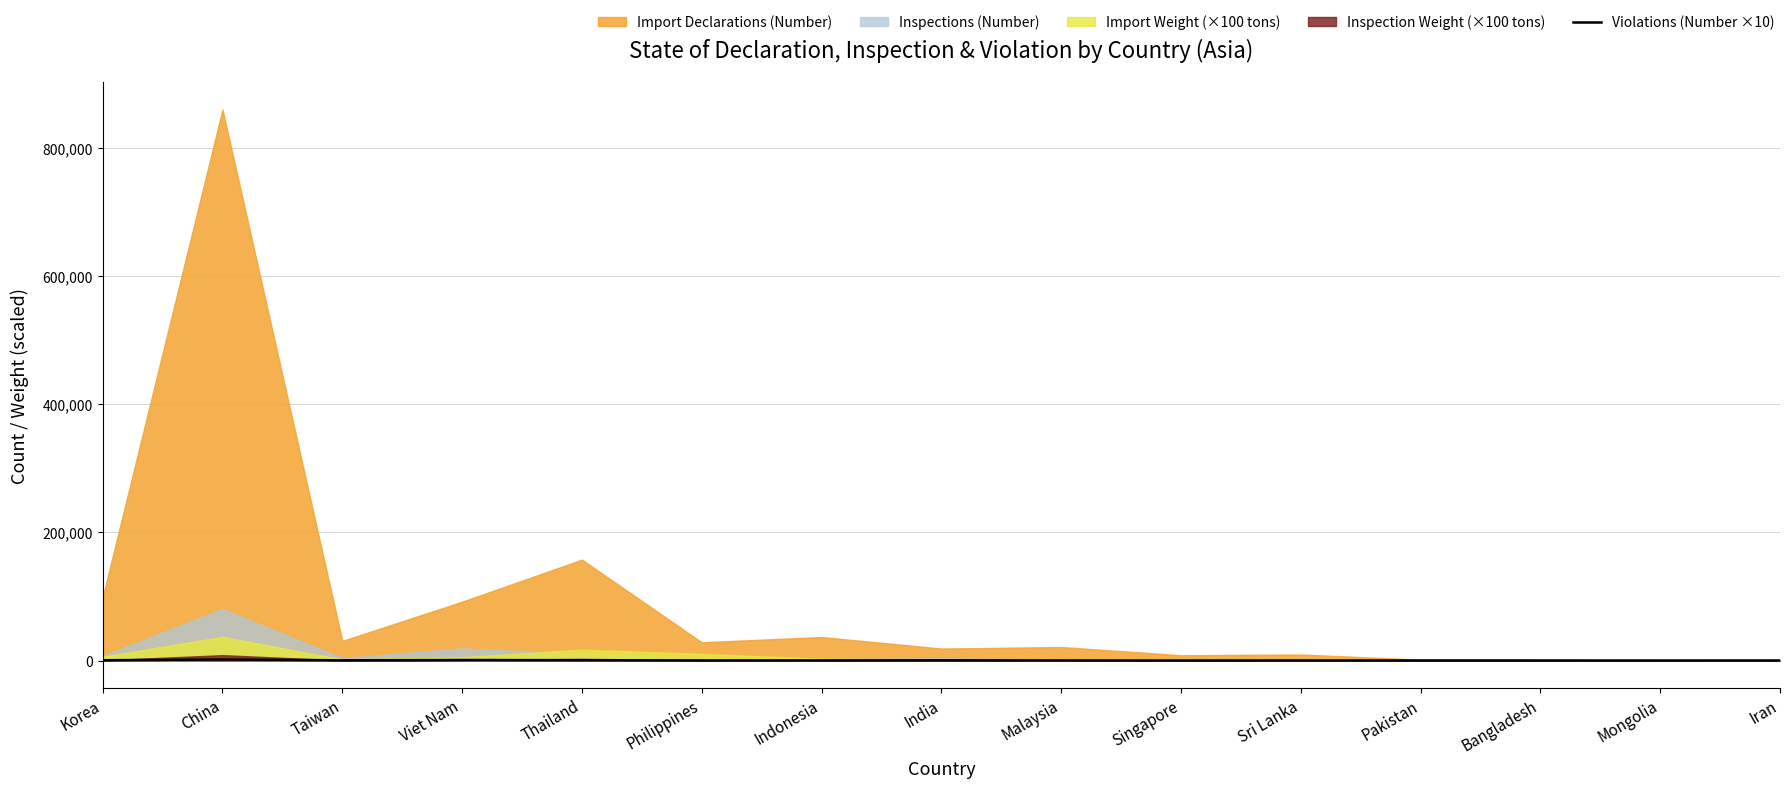

True or false: the data shows -896 at Bangladesh.

False